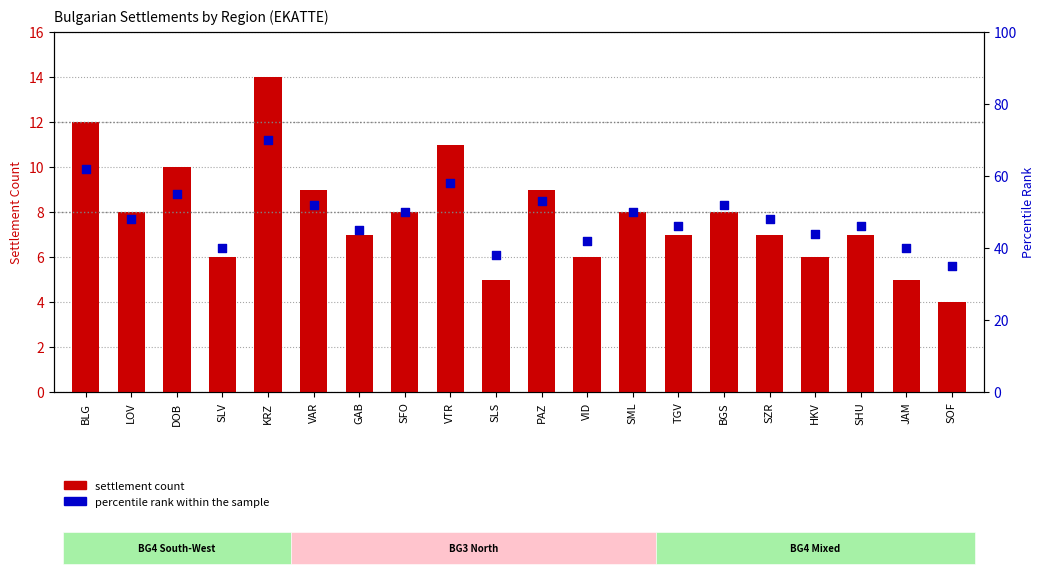

Which series reaches the minimum Y coordinate?

settlement count